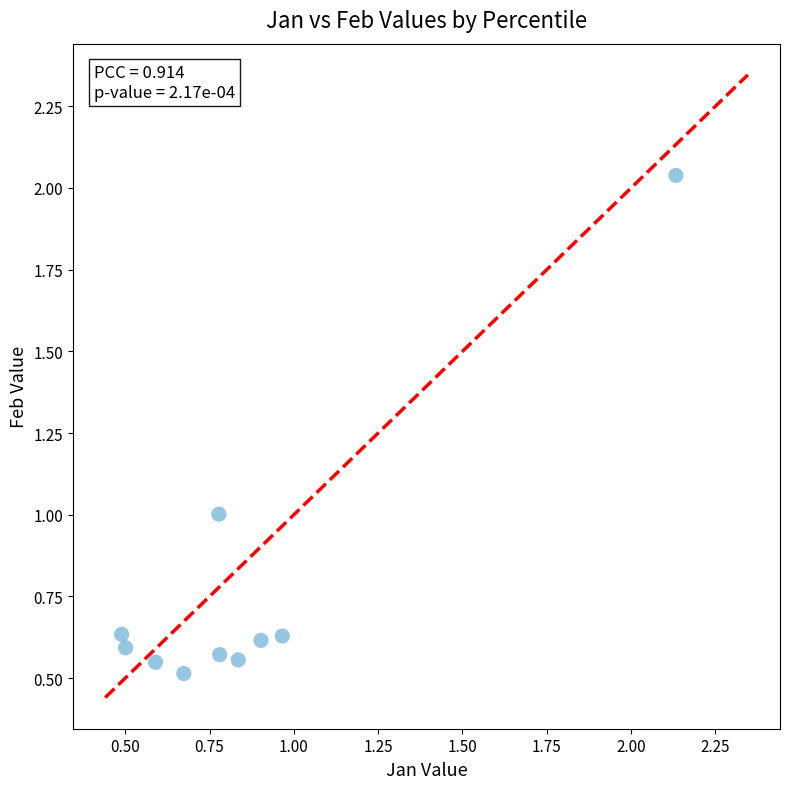

What is the range of X values (max minus min)?

1.6